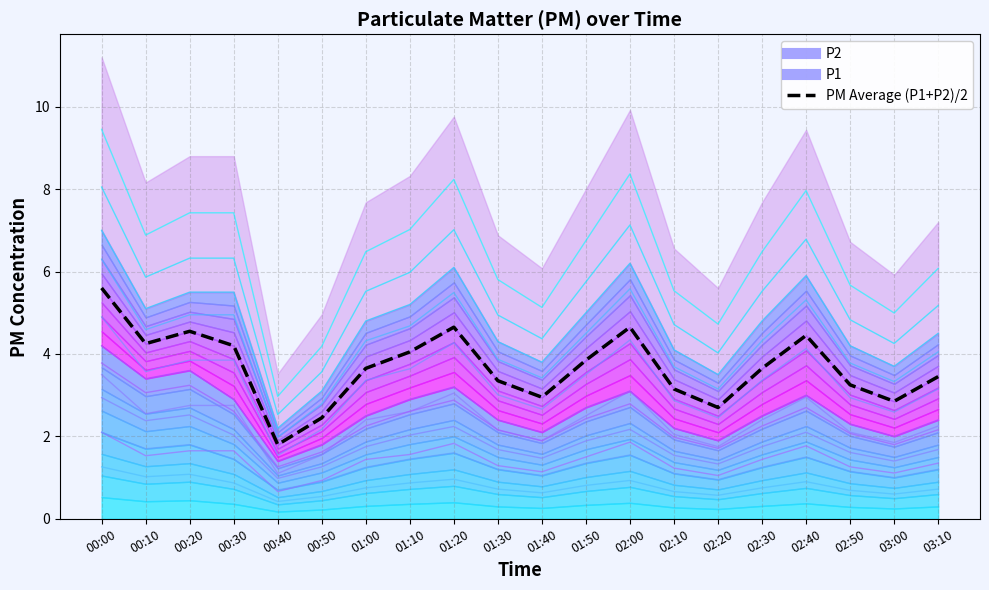

Rank the categories by value from lowest to highest.

00:40, 00:50, 02:20, 03:00, 01:40, 02:10, 02:50, 01:30, 03:10, 01:00, 02:30, 01:50, 01:10, 00:30, 00:10, 02:40, 00:20, 01:20, 02:00, 00:00